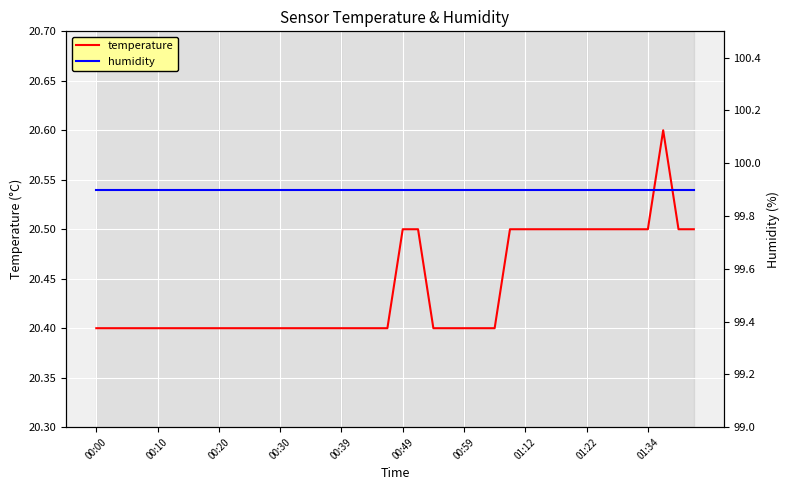

Rank the series by their average value, from highest to lowest.

humidity, temperature